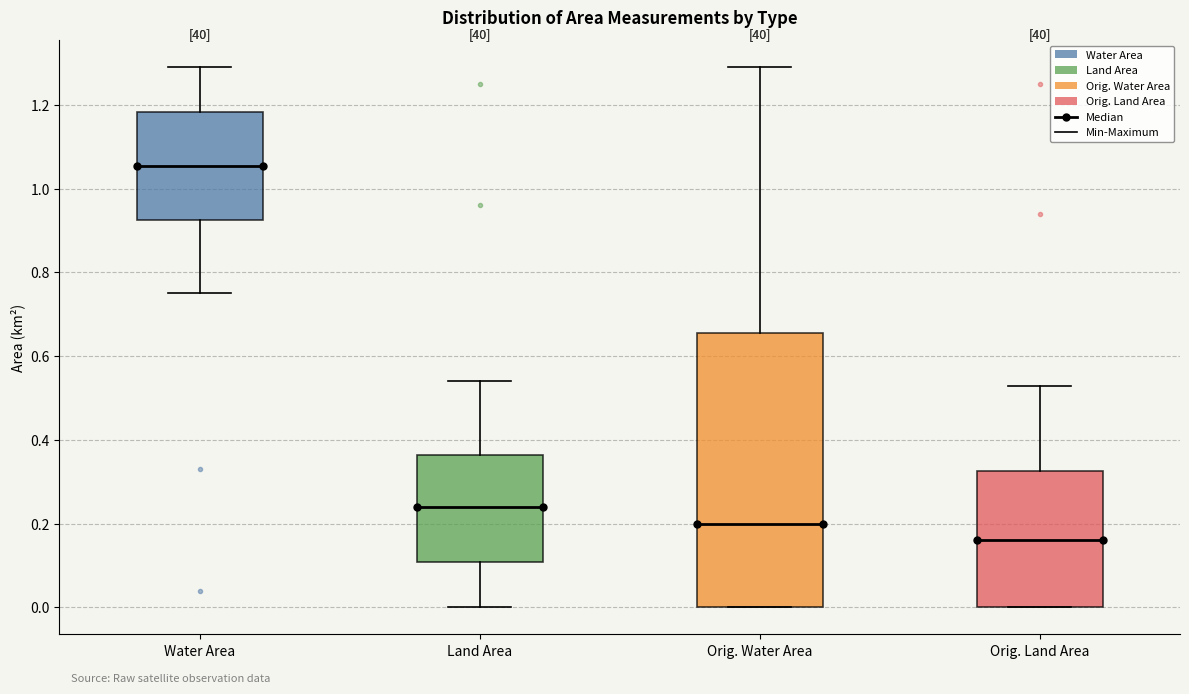

Comparing the boxes themselves (not the whiskers), which one is the tallest?

Orig. Water Area